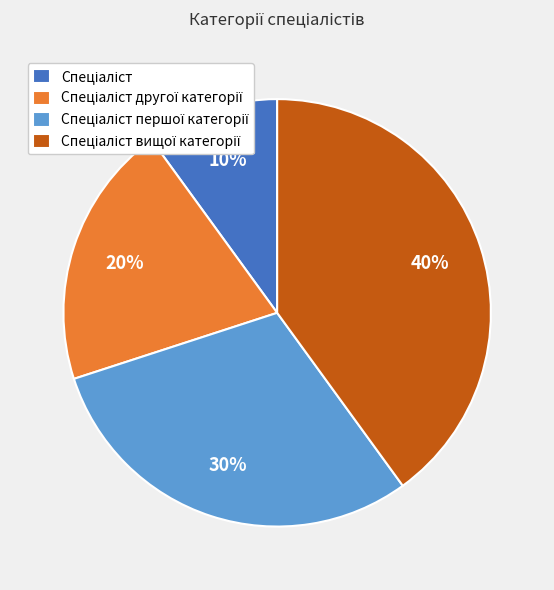

Is there any slice that represents more than half of the pie?

No